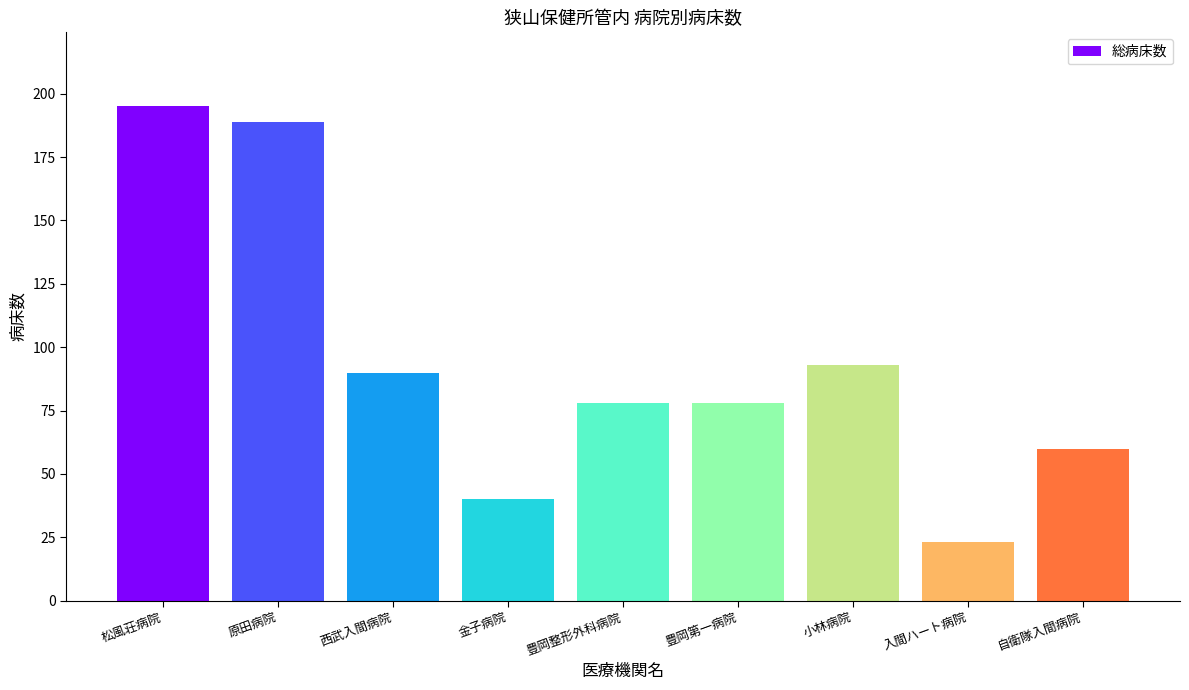

Reading left to right, list all the values displayed in this chart.

松風荘病院=195	原田病院=189	西武入間病院=90	金子病院=40	豊岡整形外科病院=78	豊岡第一病院=78	小林病院=93	入間ハート病院=23	自衛隊入間病院=60